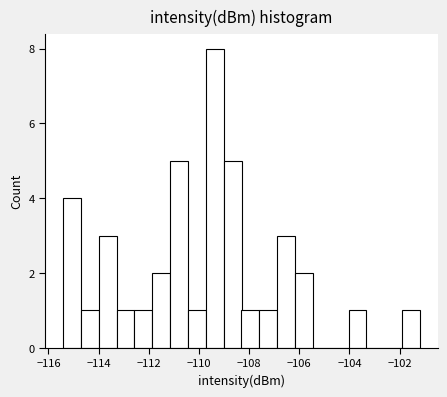

Read against the x-axis, roughly where is the centre of the tallest bar?

-109.4